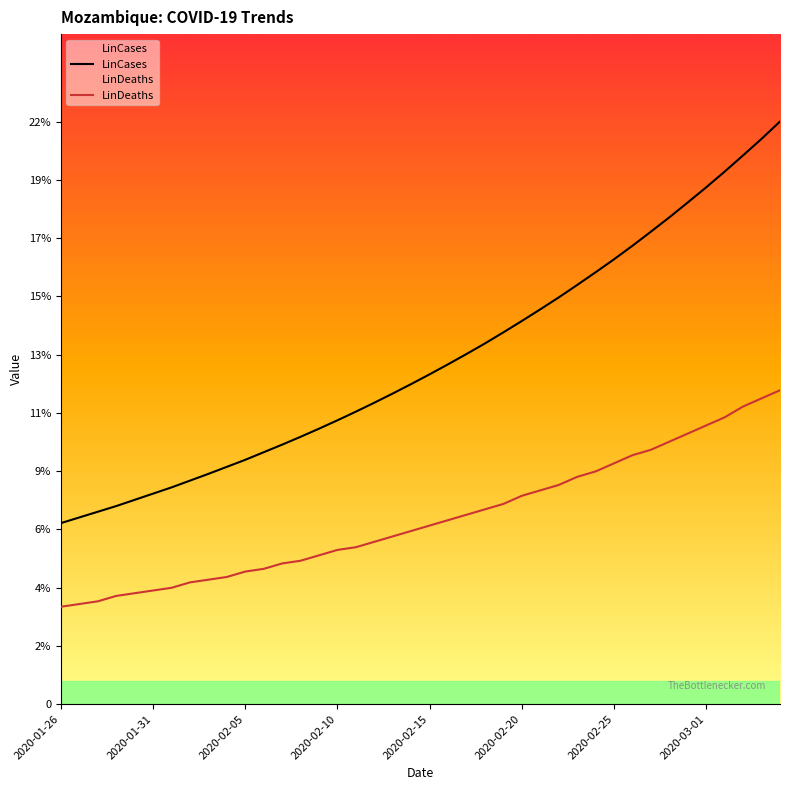

At how many categories does at least one series exceed 5?

40